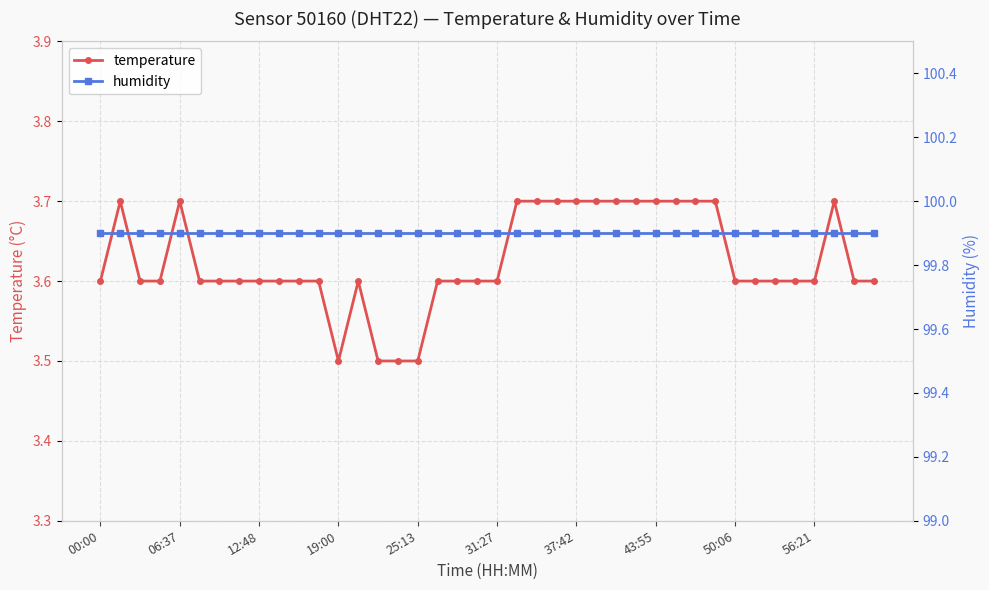

True or false: temperature has more than 0 interior local peaks.

True